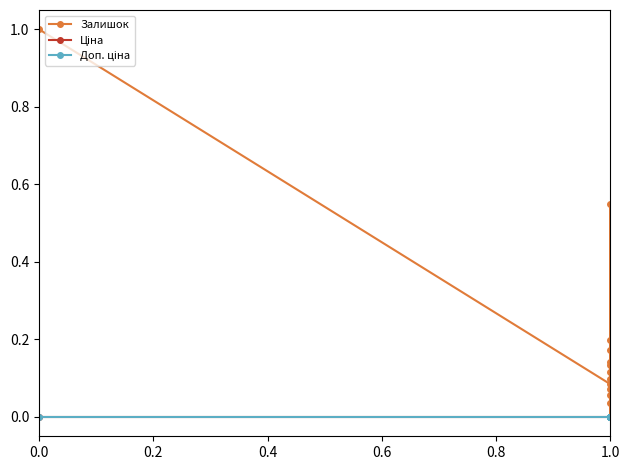

What is the total value across all series at 0.4?

0.2